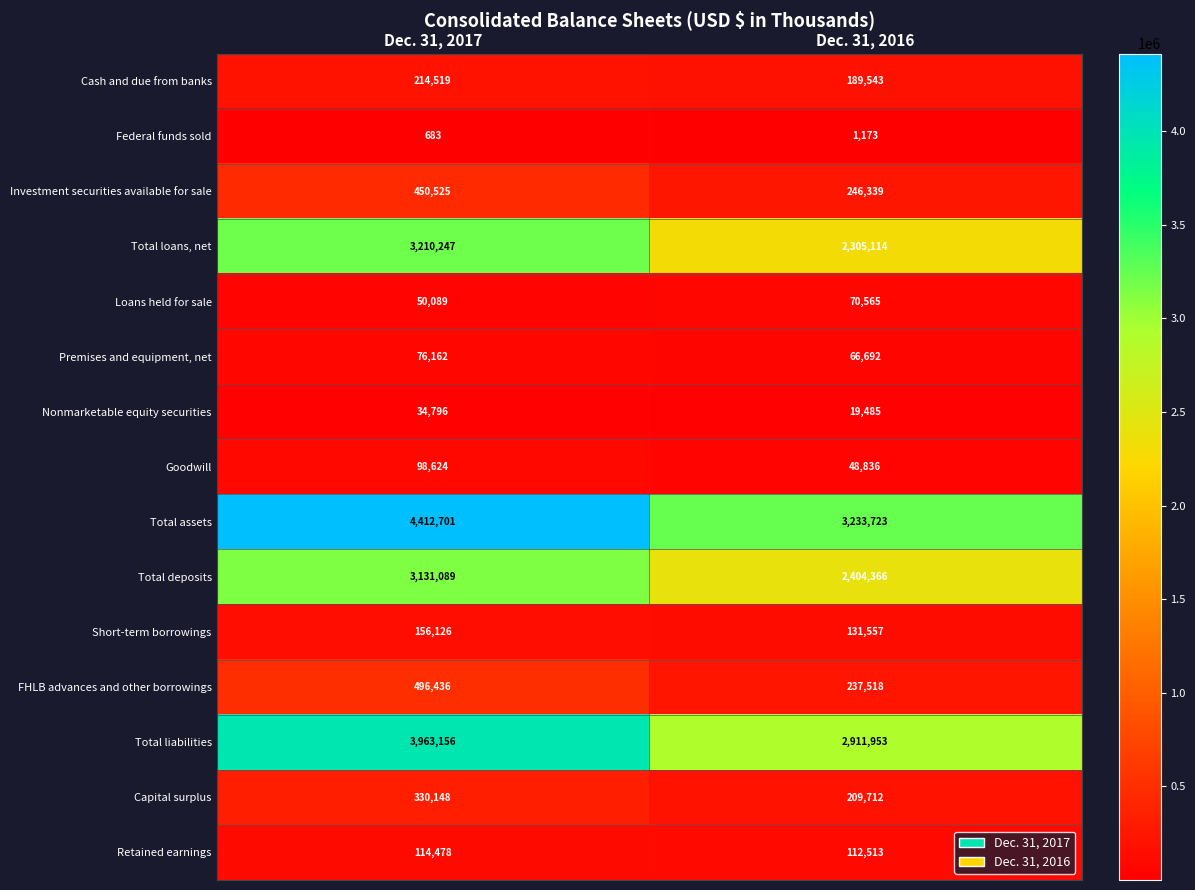

Which category has the lowest value across all series?

Dec. 31, 2017